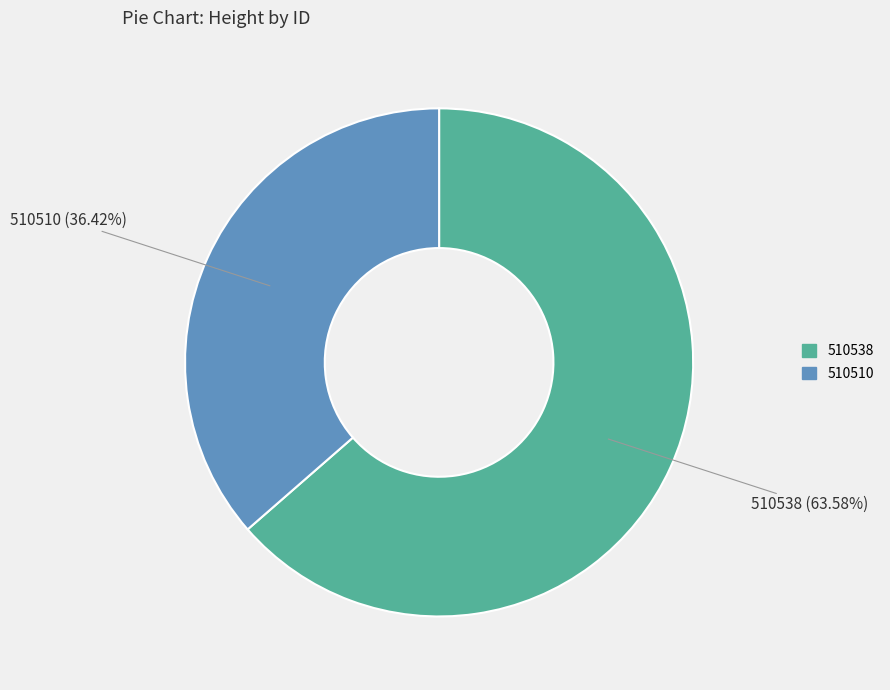

Between 510510 and 510538, which is larger?

510538